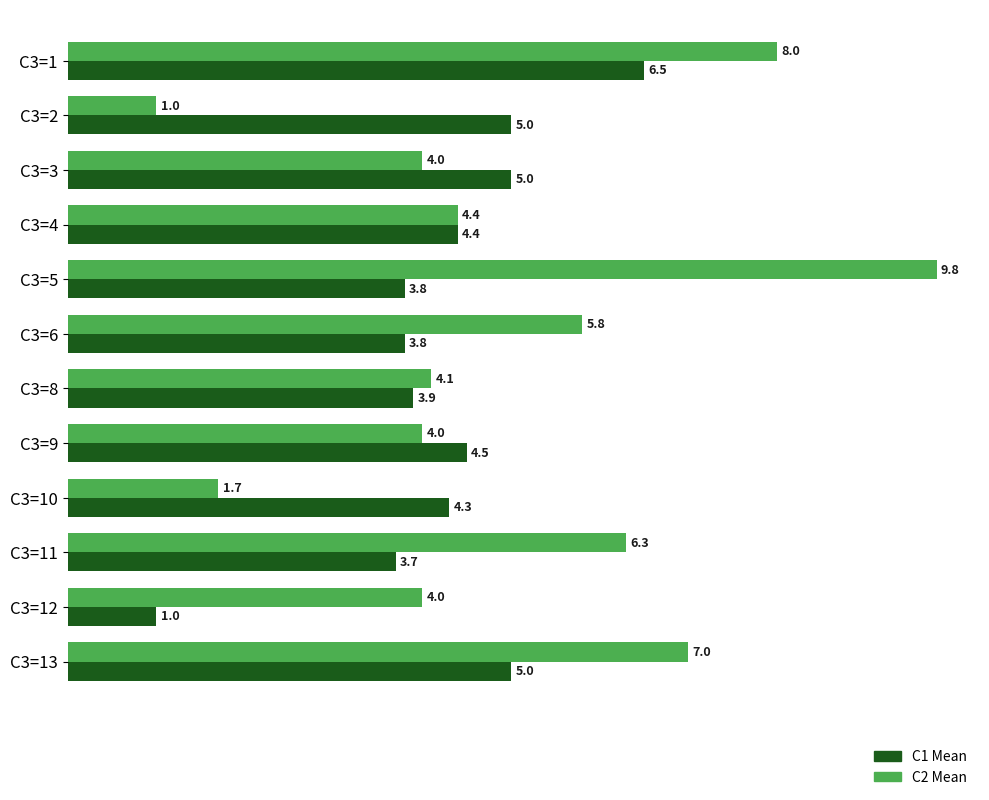

What is the difference between the maximum and minimum values in the C2 Mean series?

8.8